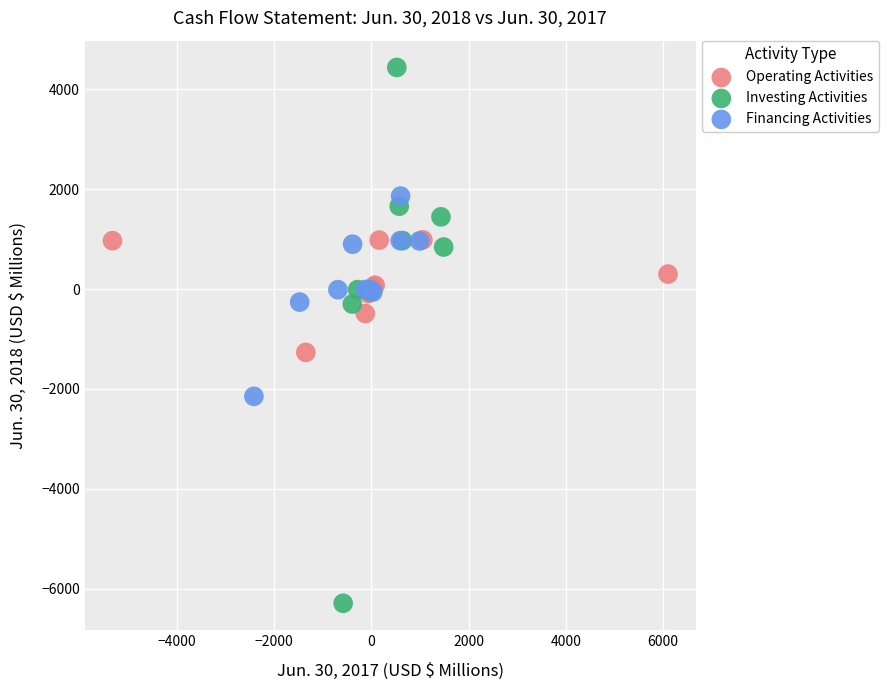

Which series has the largest Y range (max minus min)?

Investing Activities